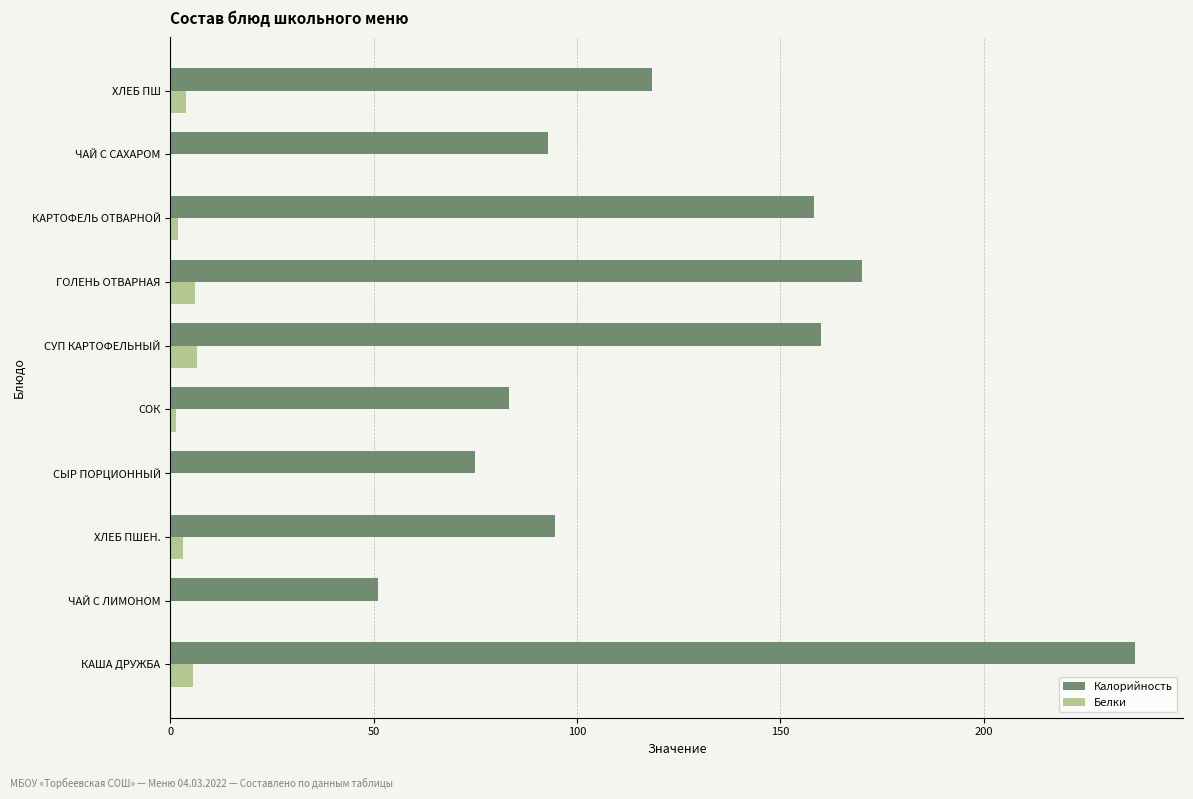

Is it true that Белки equals 6.1 at ГОЛЕНЬ ОТВАРНАЯ?

True